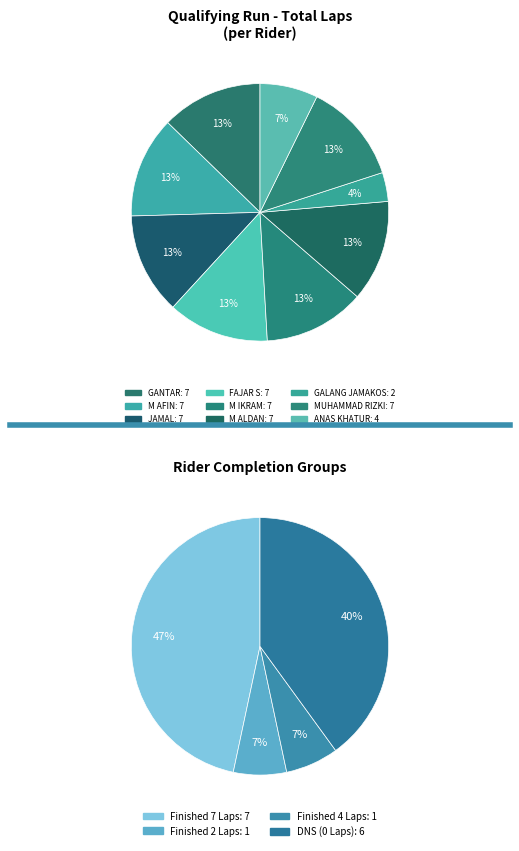

What is the largest slice in the pie chart?

GANTAR